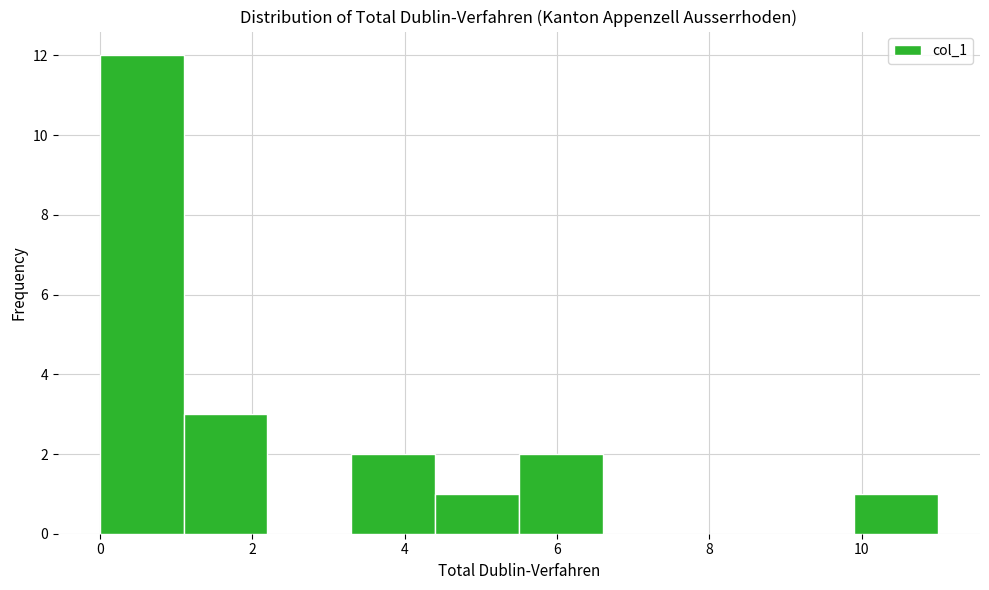

Reading left to right, list every bar in this chart as the range it spans on the x-axis followed by its height. Neither the bar edges nor the heights are printed on the chart, so give them approximately, as read against the axes.

0.0 to 1.1: 12
1.1 to 2.2: 3
2.2 to 3.3: 0
3.3 to 4.4: 2
4.4 to 5.5: 1
5.5 to 6.6: 2
6.6 to 7.7: 0
7.7 to 8.8: 0
8.8 to 9.9: 0
9.9 to 11.0: 1